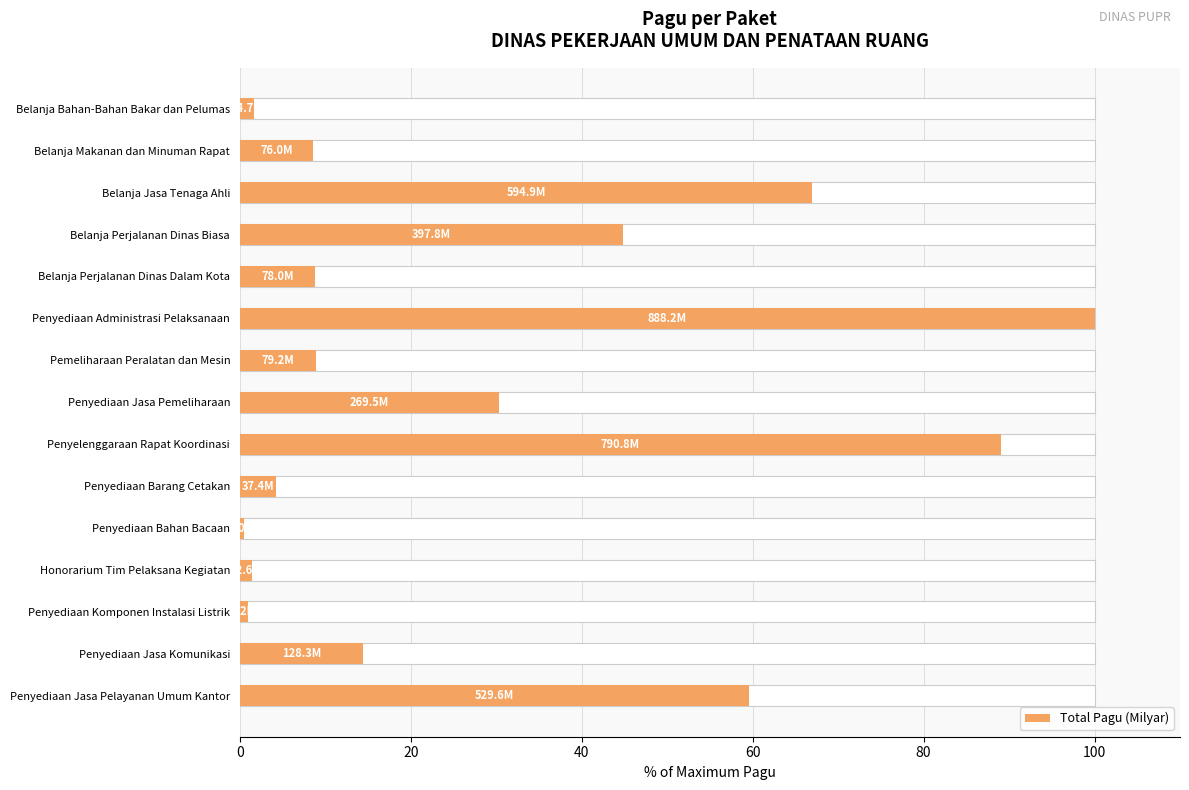

Is it true that the value at Belanja Perjalanan Dinas Dalam Kota is 3.8?

False